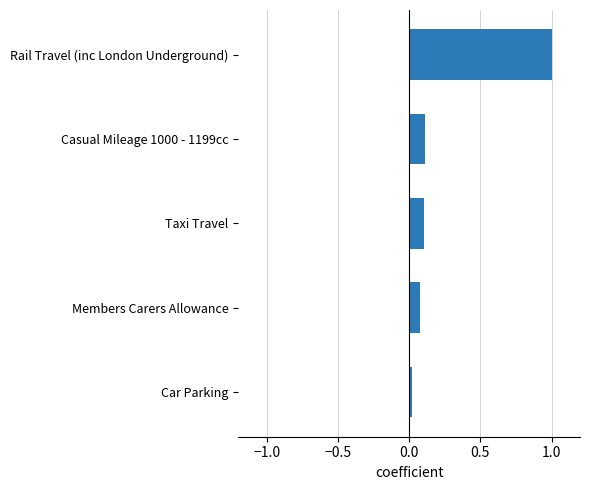

At which label is the value closest to 0?

Car Parking